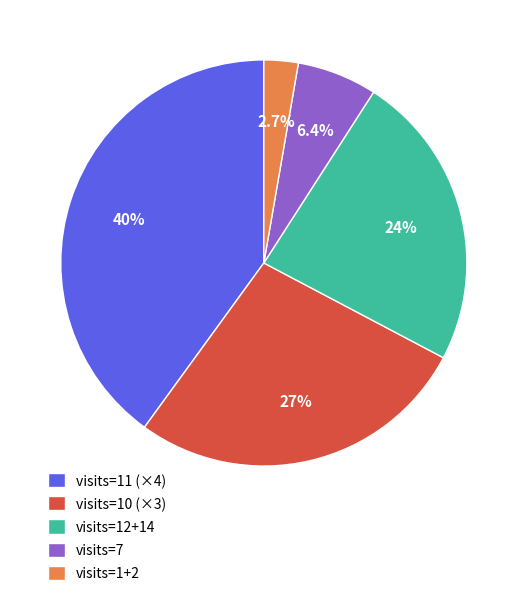

Rank the categories by value from highest to lowest.

visits=11 (×4), visits=10 (×3), visits=12+14, visits=7, visits=1+2